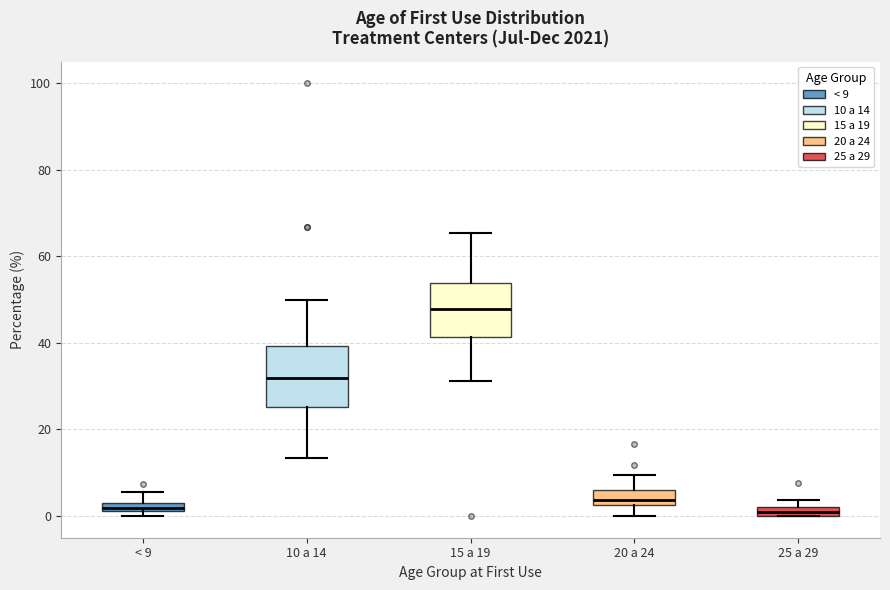

Which box has the highest median line?

15 a 19